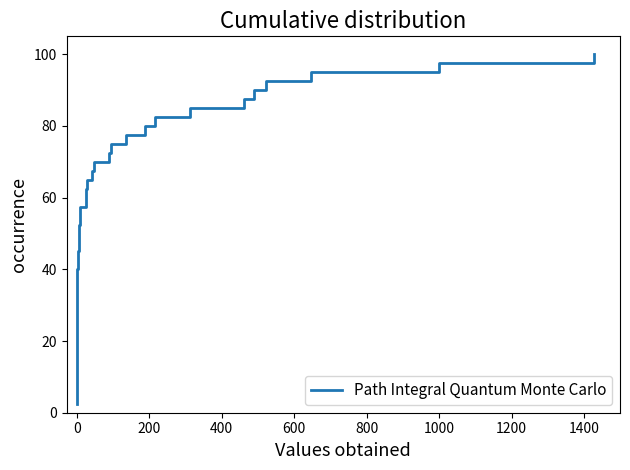

What is the label of the 4th point from the left?

400